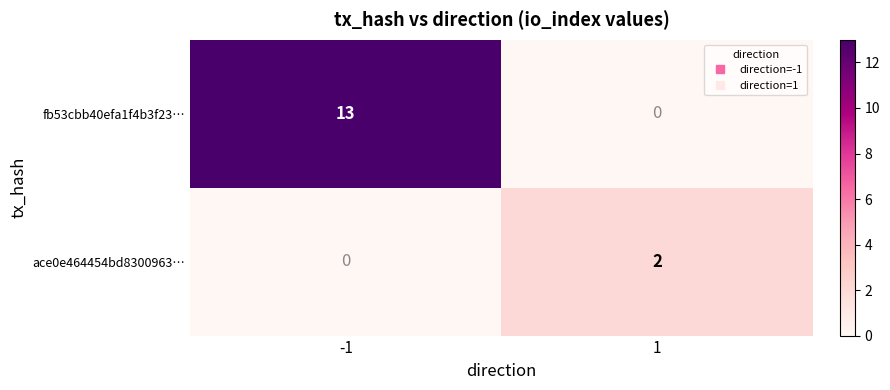

The value of ace0e464454bd8300963… at -1 is 1. True or false?

False